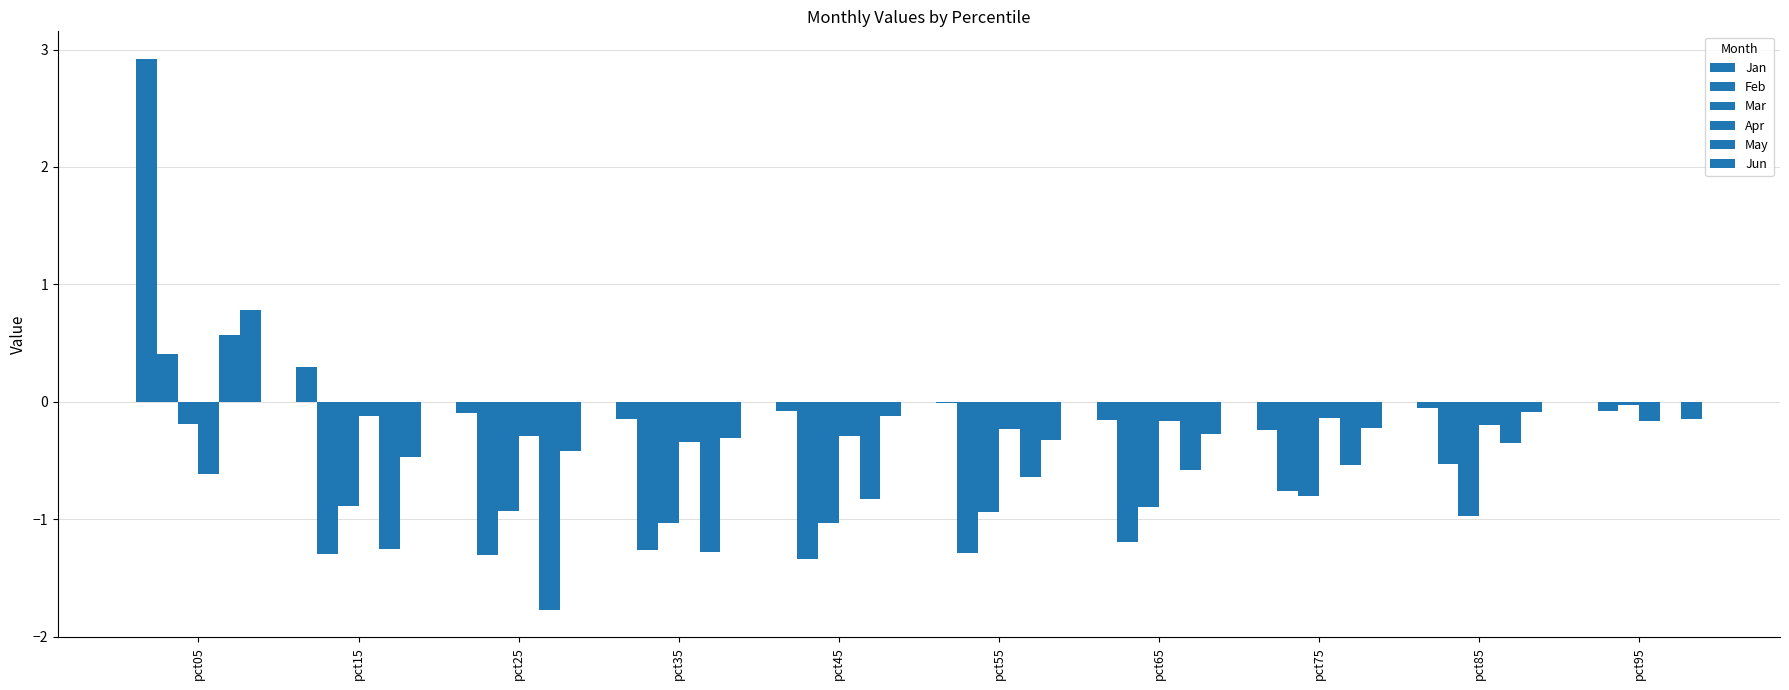

Which series has the widest spread of values?

Jan